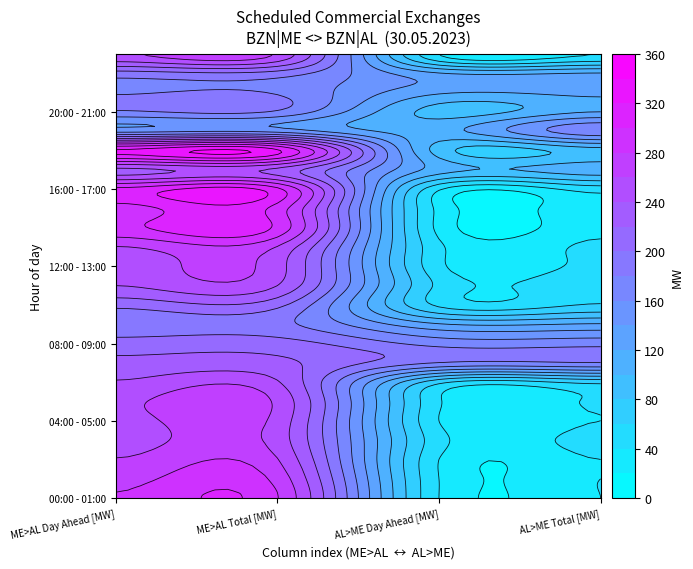

Which series has the largest total across all categories?

18:00 - 19:00